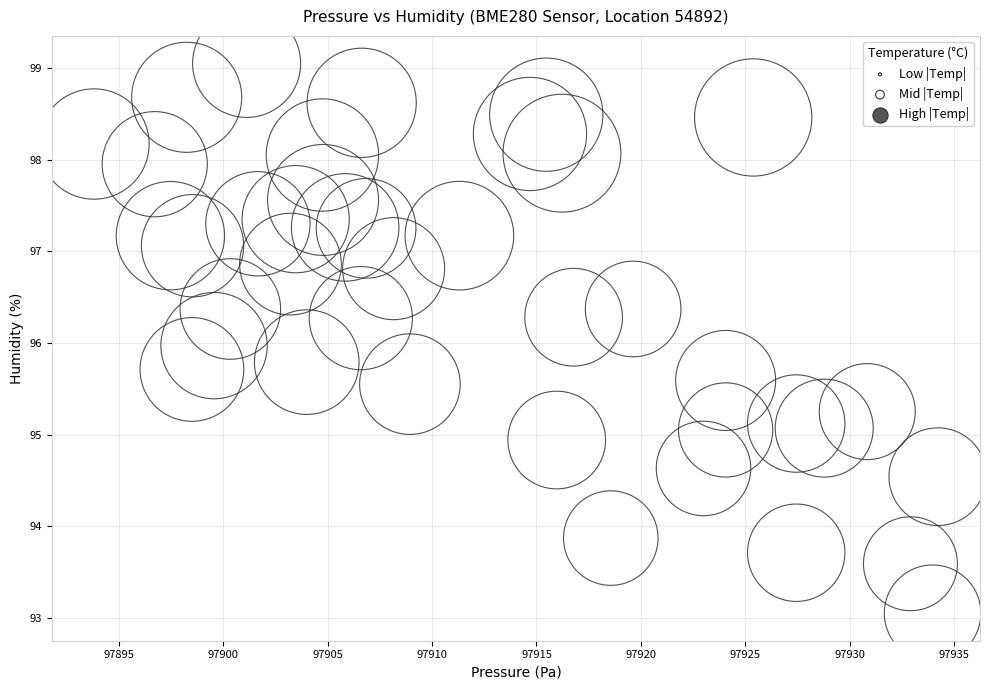

What is the range of X values (max minus min)?

40.4